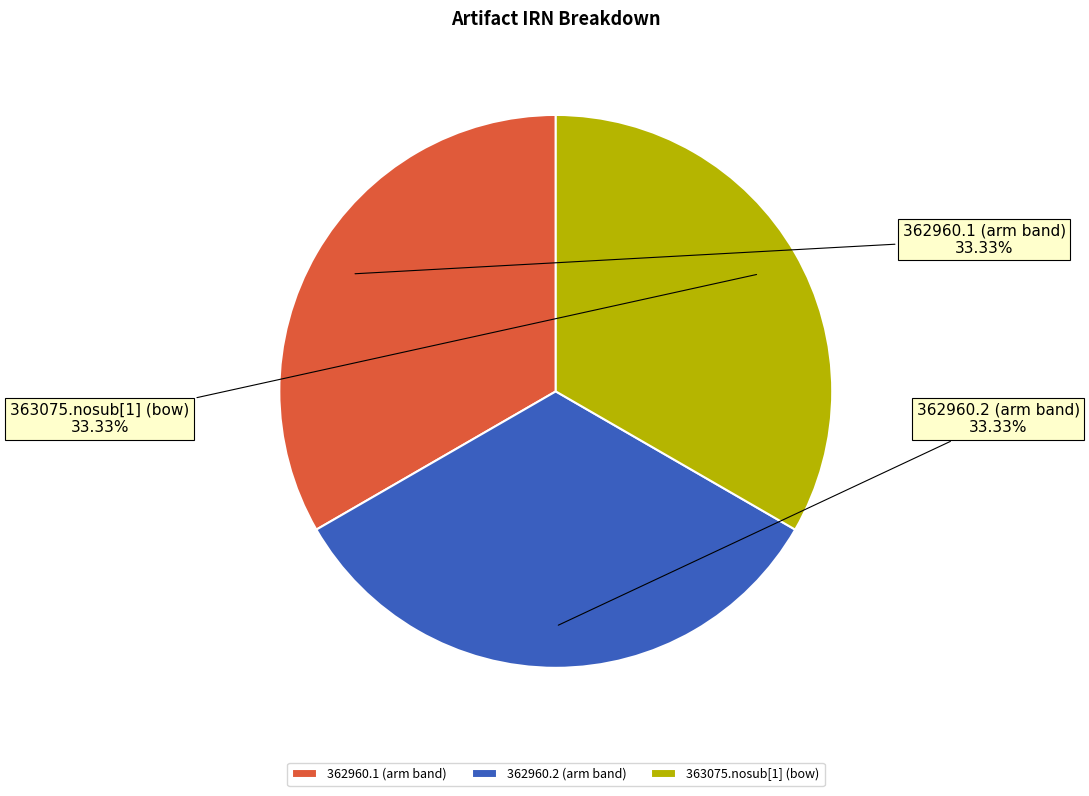

Approximately how many times larger is the value at 362960.1 (arm band) compared to 362960.2 (arm band)?

1.0